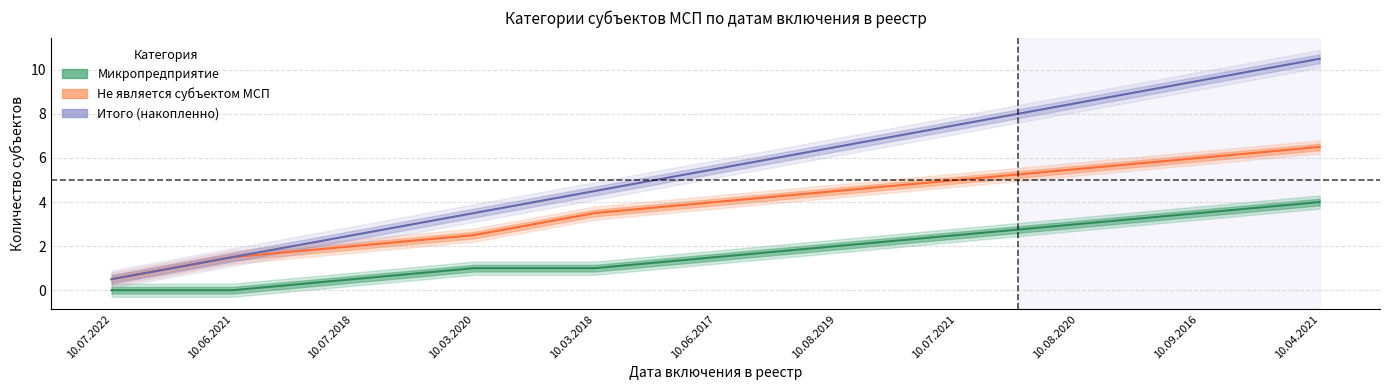

How many data points does each series have?

11